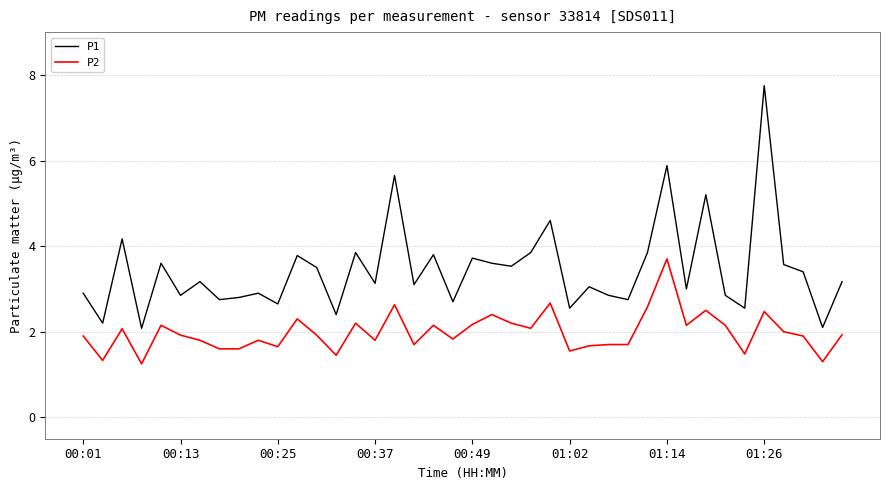

True or false: P1 and P2 intersect in this chart.

False